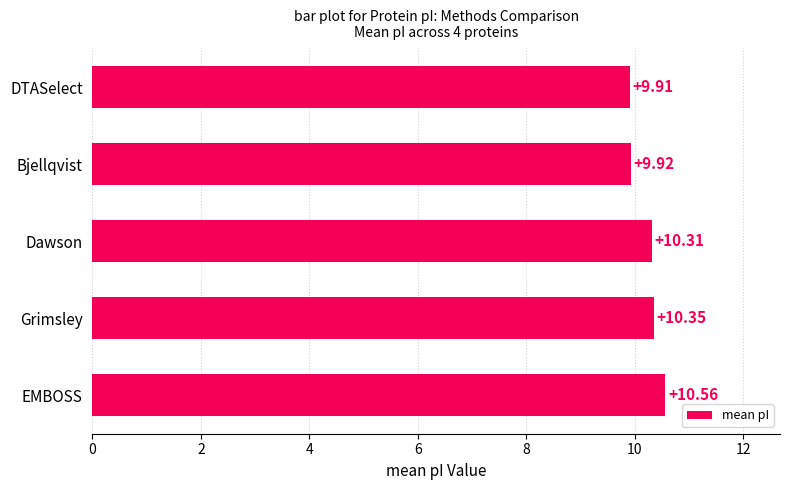

What is the difference between the maximum and second lowest values?

0.6